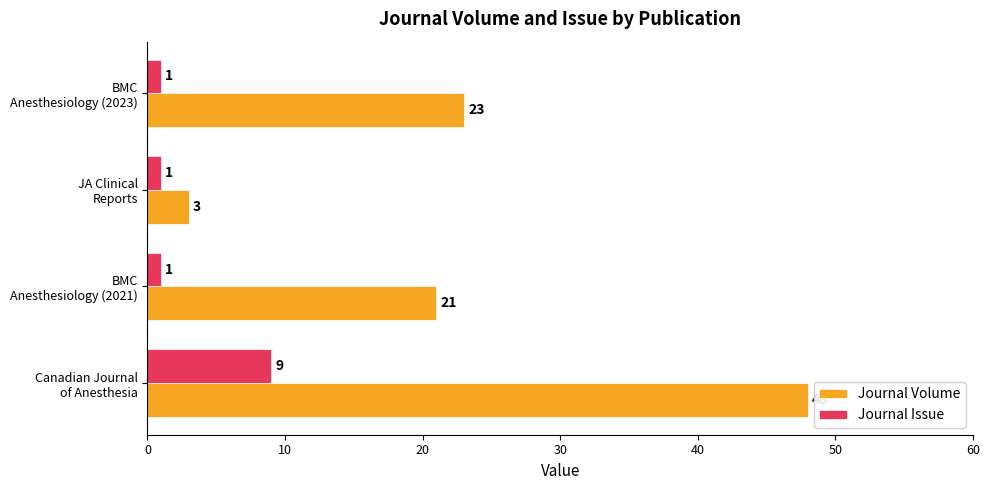

What is the average value of the Journal Volume series?

24